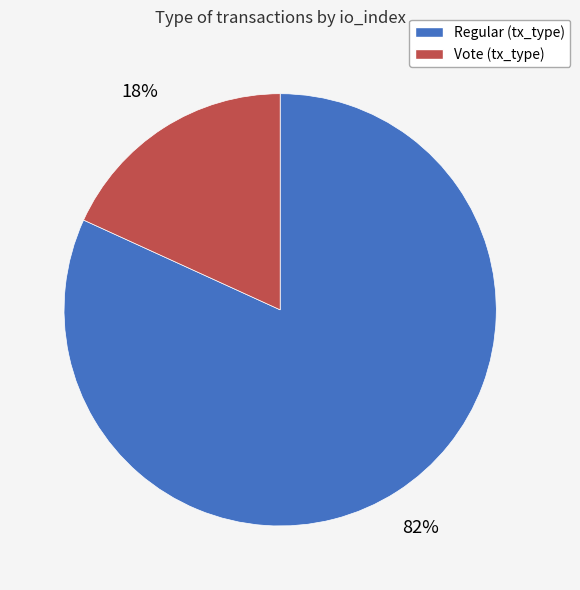

To the nearest percent, what is the average slice percentage?

50%